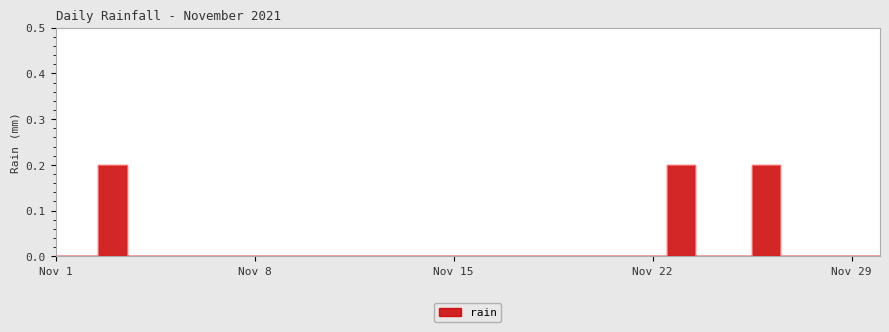

How many values are above zero?

3